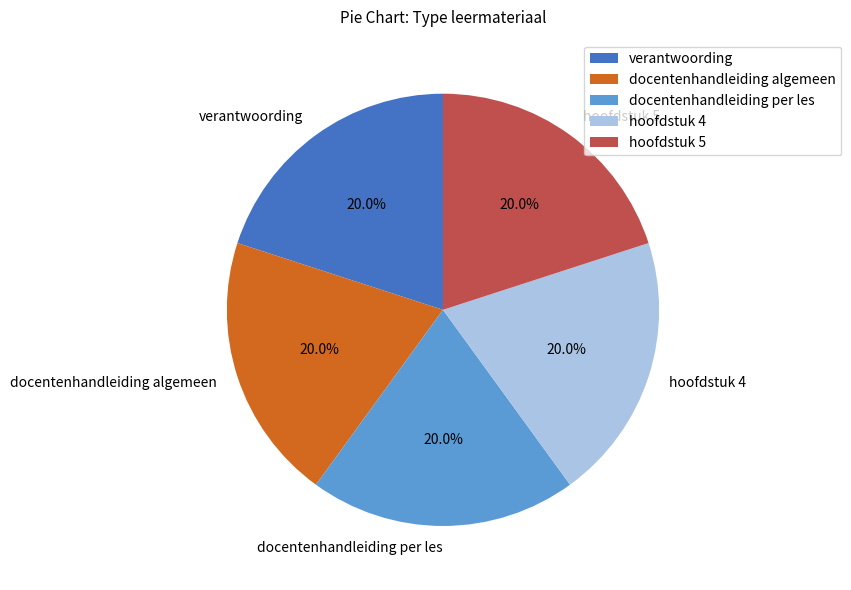

How many segments does this pie chart have?

5